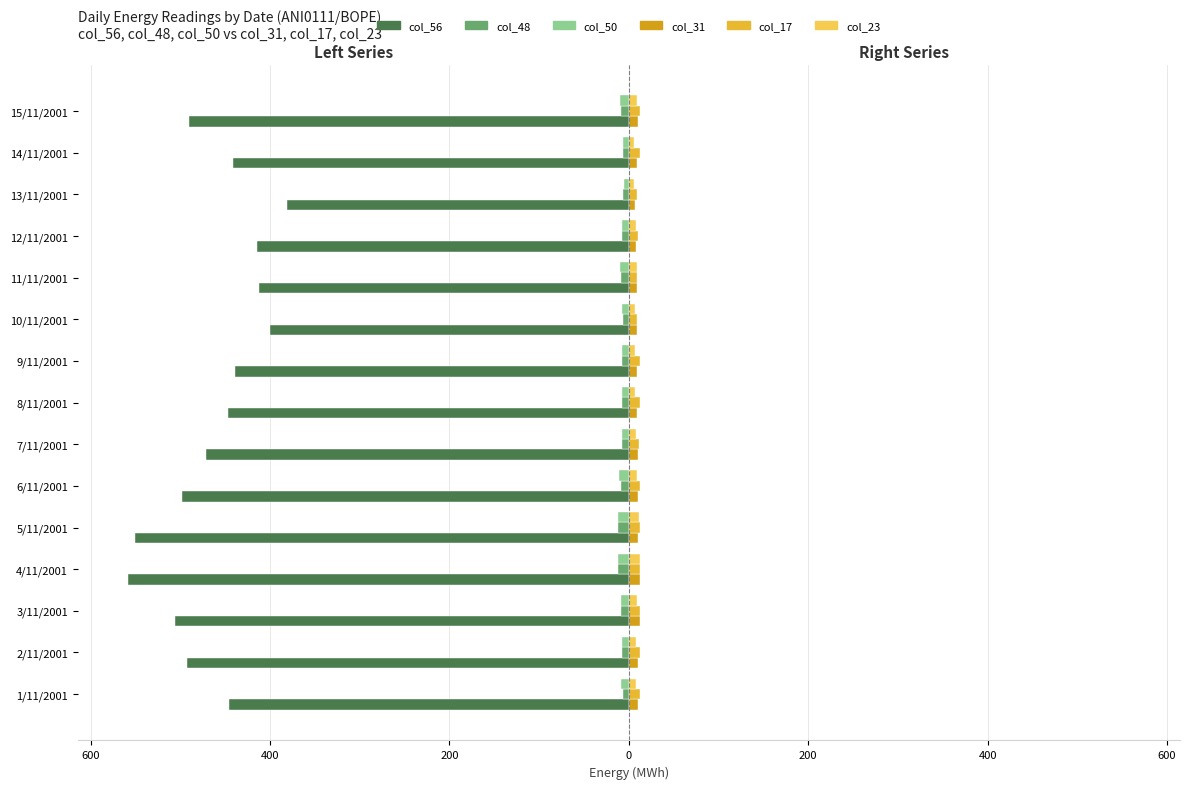

What is the average value of the col_56 series?

-463.2